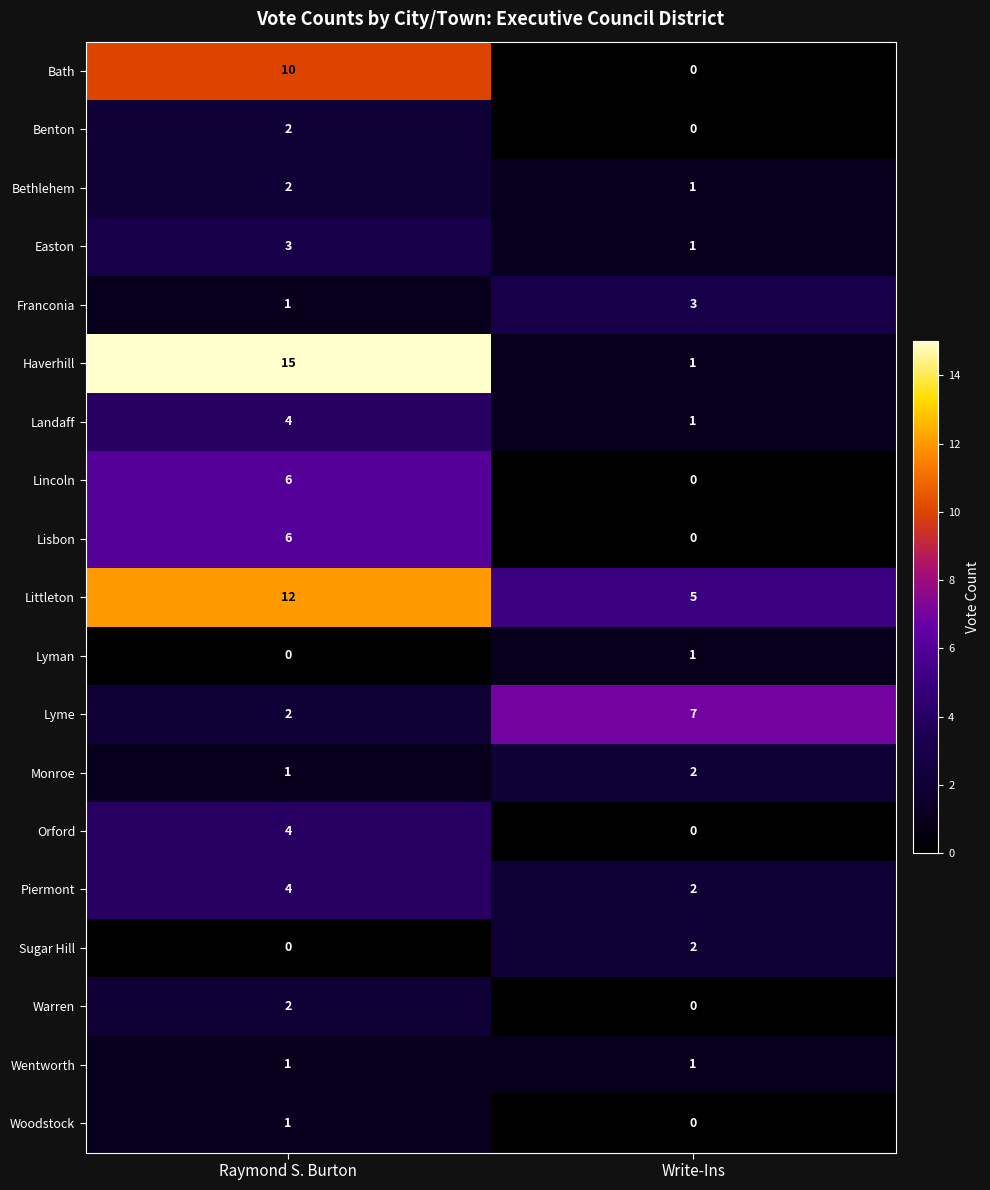

Rank the categories by Landaff value from highest to lowest.

Raymond S. Burton, Write-Ins